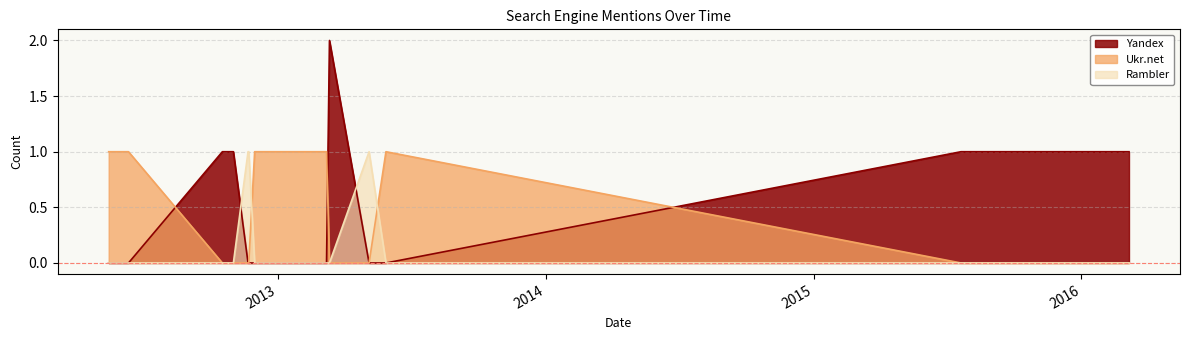

Which category has the lowest value in the Yandex series?

2012-05-15